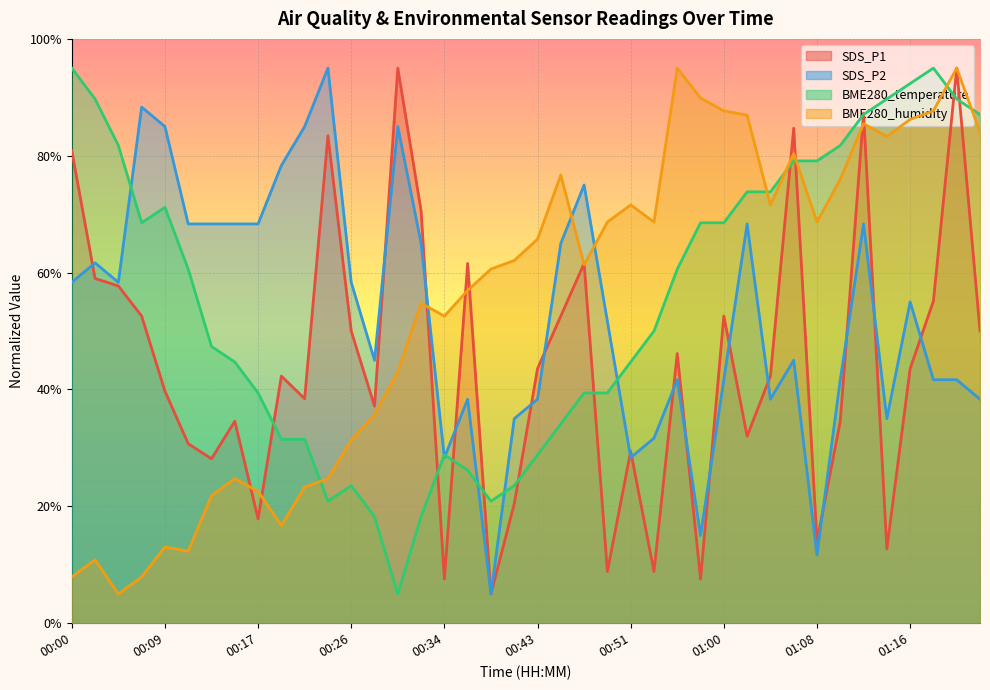

Reading left to right, list all the values displayed in this chart.

SDS_P1: 00:00=80.9	00:03=59.0	00:05=57.7	00:07=52.6	00:09=39.7	00:11=30.7	00:13=28.1	00:15=34.6	00:17=17.9	00:19=42.3	00:21=38.4	00:24=83.4	00:26=50.0	00:28=37.1	00:30=95.0	00:32=70.6	00:34=7.6	00:36=61.6	00:39=5.0	00:41=20.4	00:43=43.6	00:45=52.6	00:47=61.6	00:49=8.9	00:51=29.4	00:53=8.9	00:55=46.1	00:57=7.6	01:00=52.6	01:02=32.0	01:04=42.3	01:06=84.7	01:08=14.0	01:10=34.6	01:12=87.3	01:14=12.7	01:16=43.6	01:19=55.1	01:21=95.0	01:23=50.0
SDS_P2: 00:00=58.3	00:03=61.7	00:05=58.3	00:07=88.3	00:09=85.0	00:11=68.3	00:13=68.3	00:15=68.3	00:17=68.3	00:19=78.3	00:21=85.0	00:24=95.0	00:26=58.3	00:28=45.0	00:30=85.0	00:32=65.0	00:34=28.3	00:36=38.3	00:39=5.0	00:41=35.0	00:43=38.3	00:45=65.0	00:47=75.0	00:49=51.7	00:51=28.3	00:53=31.7	00:55=41.7	00:57=15.0	01:00=41.7	01:02=68.3	01:04=38.3	01:06=45.0	01:08=11.7	01:10=41.7	01:12=68.3	01:14=35.0	01:16=55.0	01:19=41.7	01:21=41.7	01:23=38.3
BME280_temperature: 00:00=95.0	00:03=89.7	00:05=81.8	00:07=68.5	00:09=71.2	00:11=60.6	00:13=47.4	00:15=44.7	00:17=39.4	00:19=31.5	00:21=31.5	00:24=20.9	00:26=23.5	00:28=18.2	00:30=5.0	00:32=18.2	00:34=28.8	00:36=26.2	00:39=20.9	00:41=23.5	00:43=28.8	00:45=34.1	00:47=39.4	00:49=39.4	00:51=44.7	00:53=50.0	00:55=60.6	00:57=68.5	01:00=68.5	01:02=73.8	01:04=73.8	01:06=79.1	01:08=79.1	01:10=81.8	01:12=87.1	01:14=89.7	01:16=92.4	01:19=95.0	01:21=89.7	01:23=87.1
BME280_humidity: 00:00=7.9	00:03=10.9	00:05=5.0	00:07=7.9	00:09=13.0	00:11=12.3	00:13=21.8	00:15=24.8	00:17=22.6	00:19=16.7	00:21=23.3	00:24=24.8	00:26=31.3	00:28=35.7	00:30=43.0	00:32=54.8	00:34=52.6	00:36=57.0	00:39=60.6	00:41=62.1	00:43=65.7	00:45=76.7	00:47=61.3	00:49=68.7	00:51=71.6	00:53=68.7	00:55=95.0	00:57=89.9	01:00=87.7	01:02=87.0	01:04=71.6	01:06=80.4	01:08=68.7	01:10=76.0	01:12=85.5	01:14=83.3	01:16=86.2	01:19=87.7	01:21=95.0	01:23=84.0